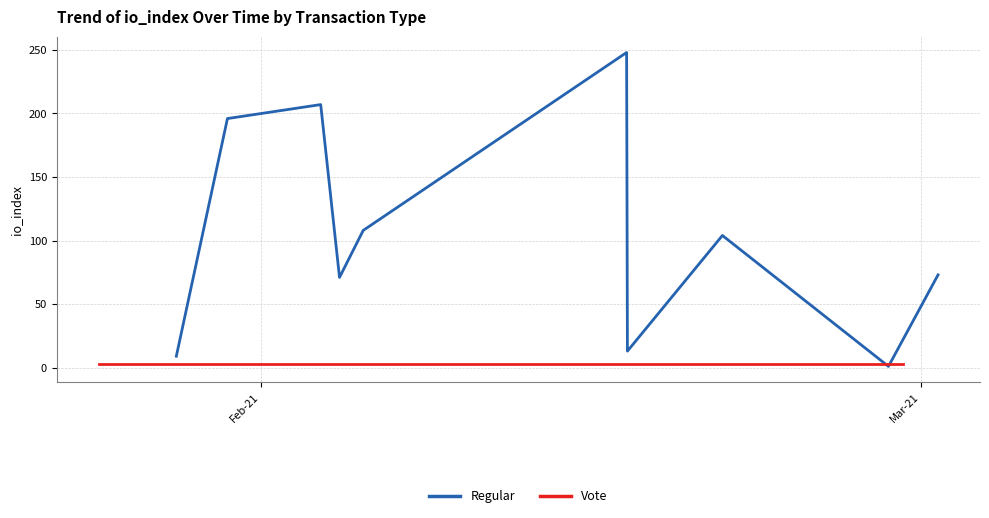

How many lines are shown in the chart?

2